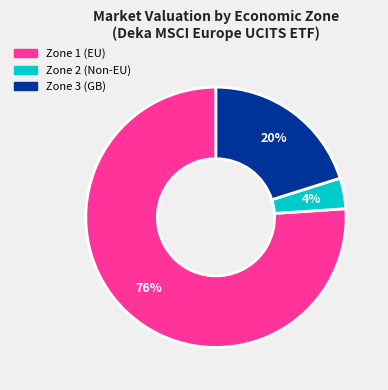

To the nearest percent, what is the difference between the largest and smallest slice percentages?

72%